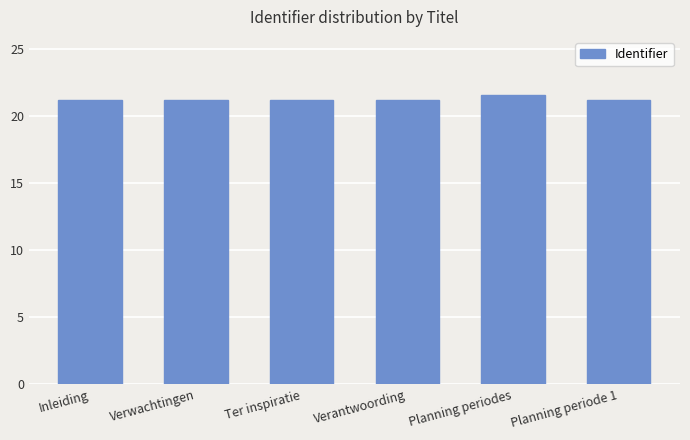

Is it true that the value at Verantwoording is 4.7?

False